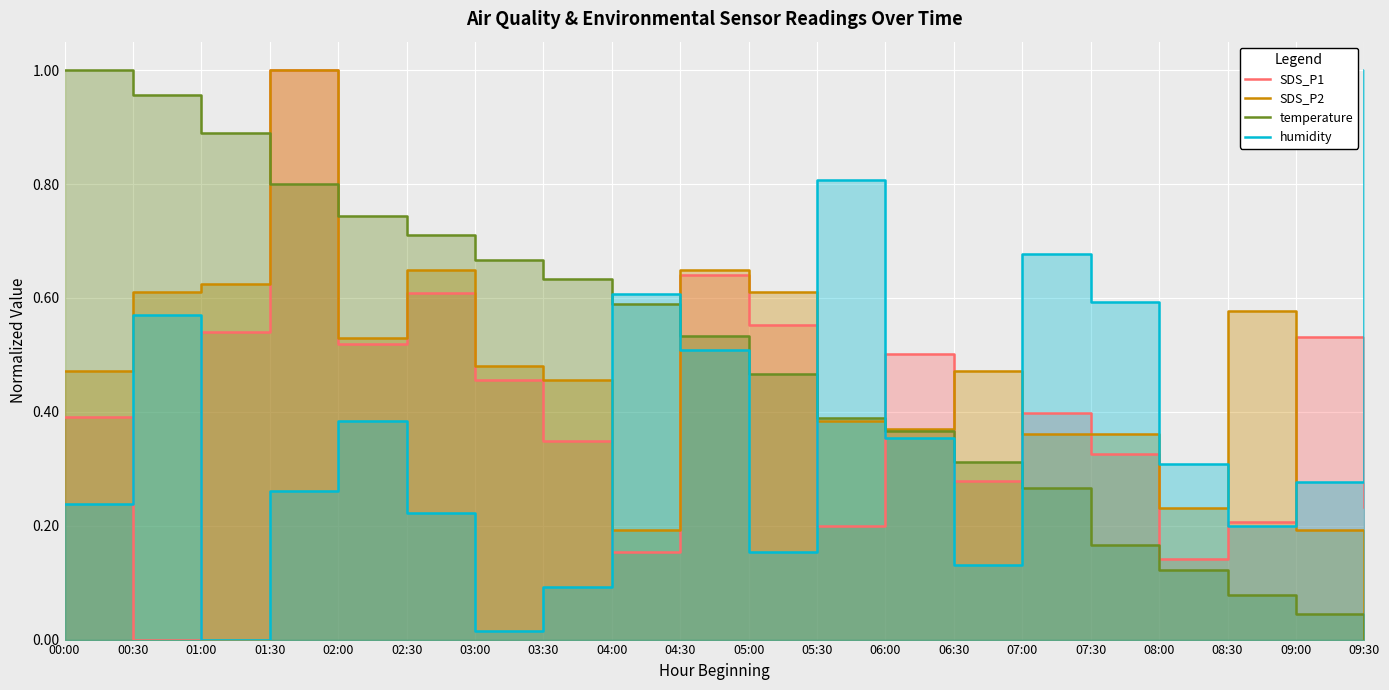

Which series ends up on top after the final intersection of humidity and SDS_P1?

humidity